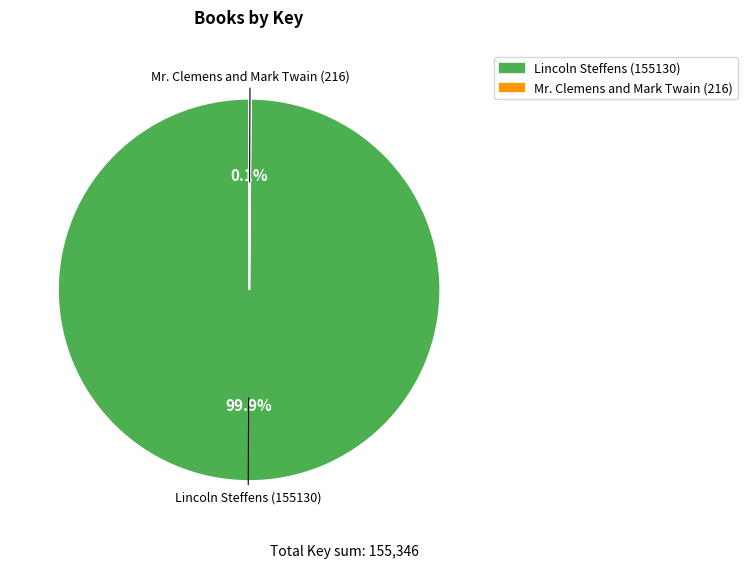

What is the majority slice?

Lincoln Steffens (155130)